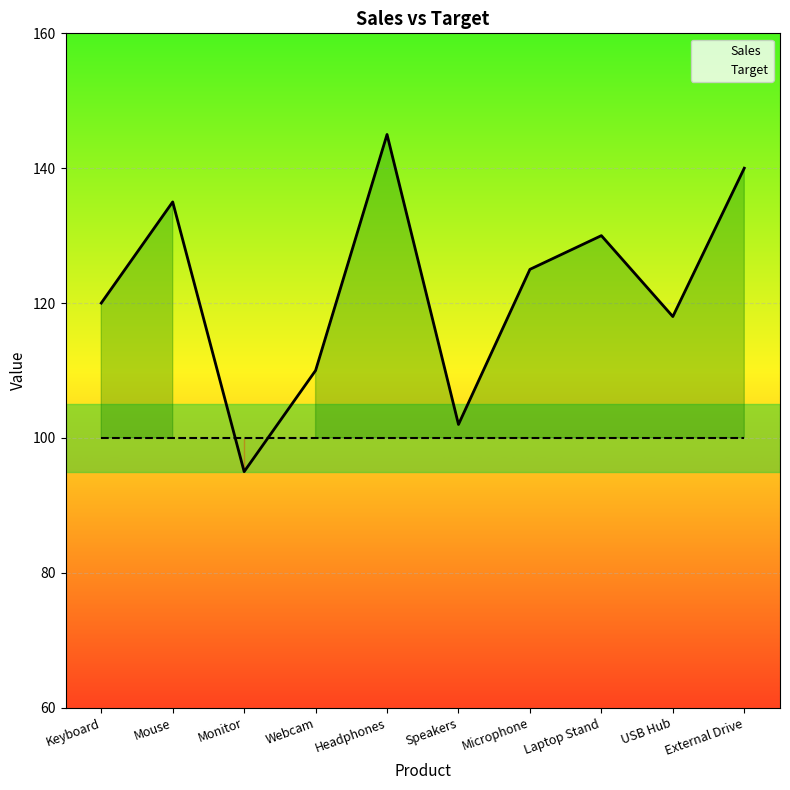

Rank the series by their maximum value, from lowest to highest.

Target, Sales